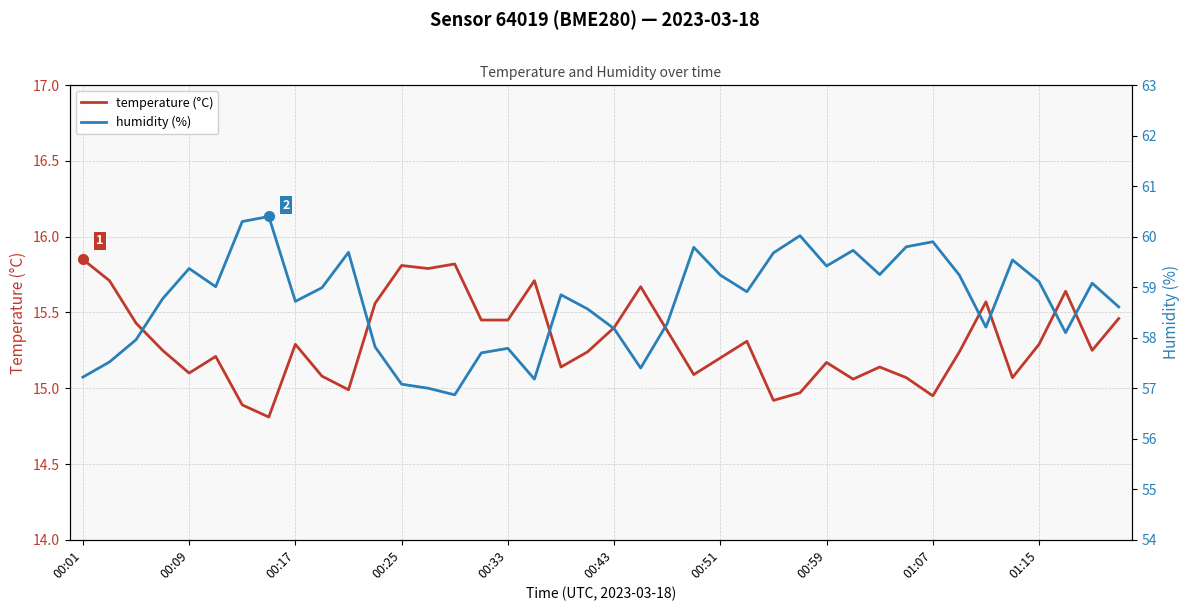

Does the chart display data point markers on the line(s)?

No